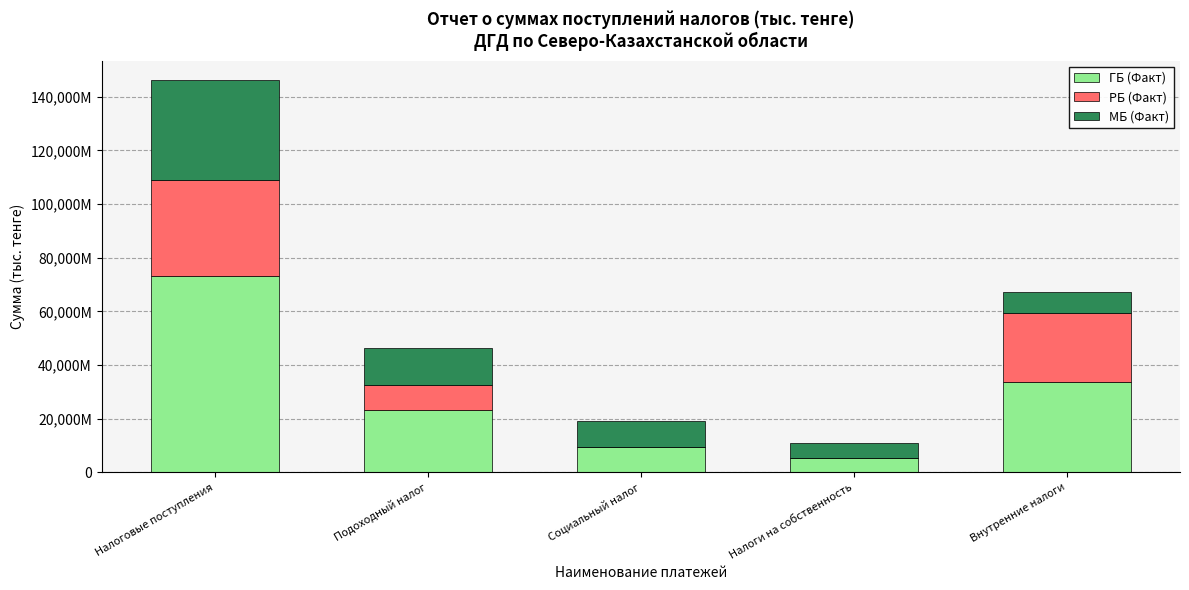

What position from the left is Внутренние налоги?

5